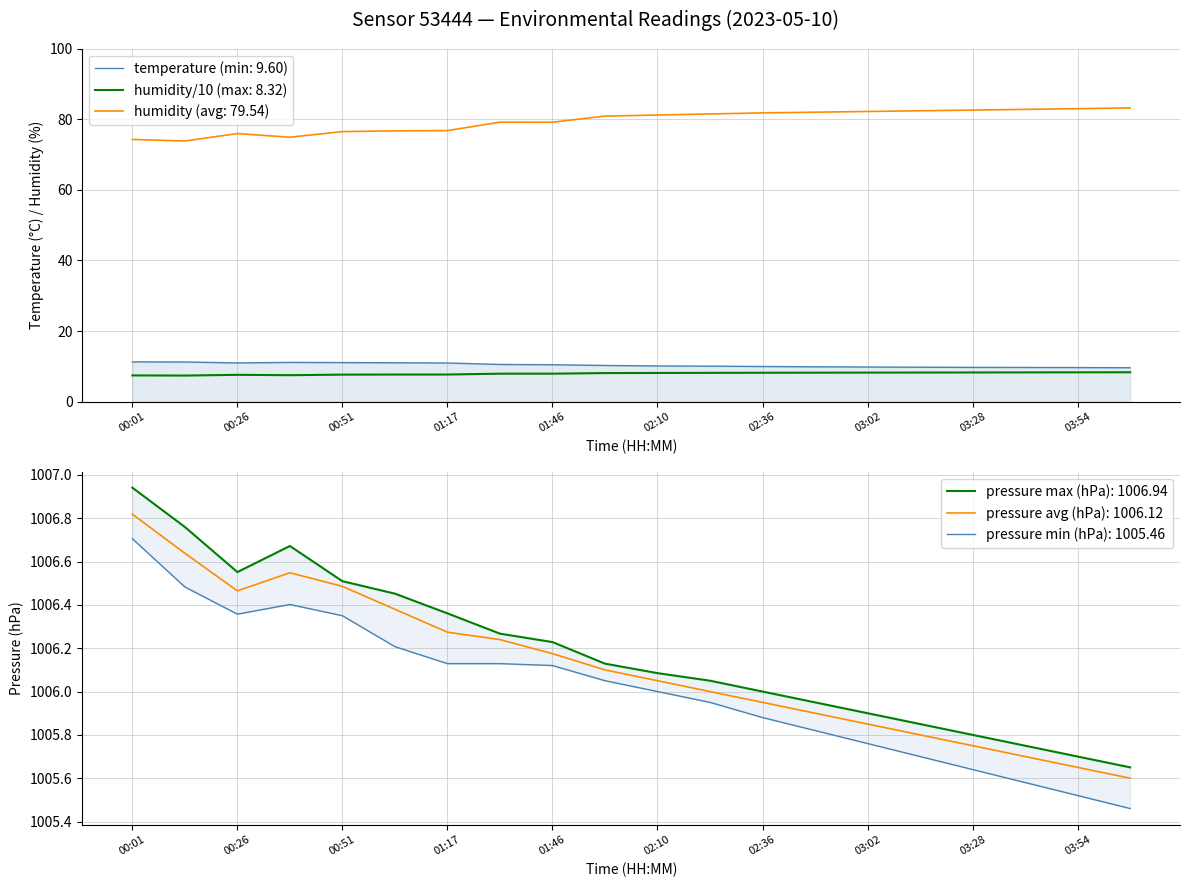

What is the difference between the maximum and second lowest values in the pressure_hpa_min series?

1.2